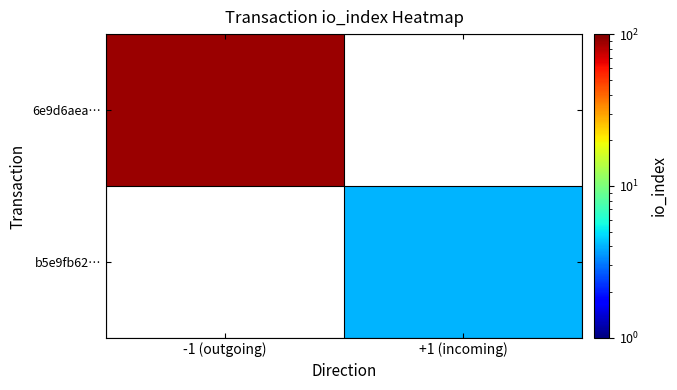

How many values in 6e9d6aea… are above zero?

1